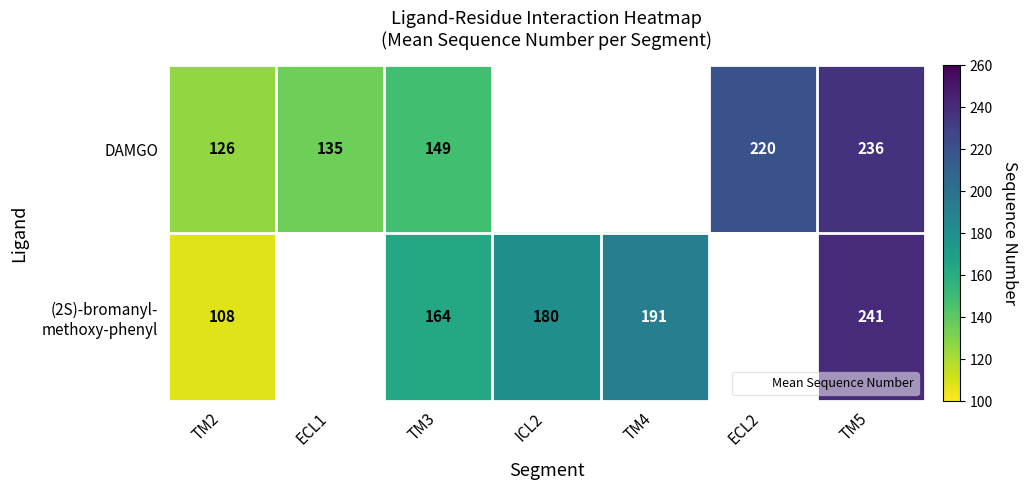

How many values in the (2S)-bromanyl- methoxy-phenyl series are below 180?

2